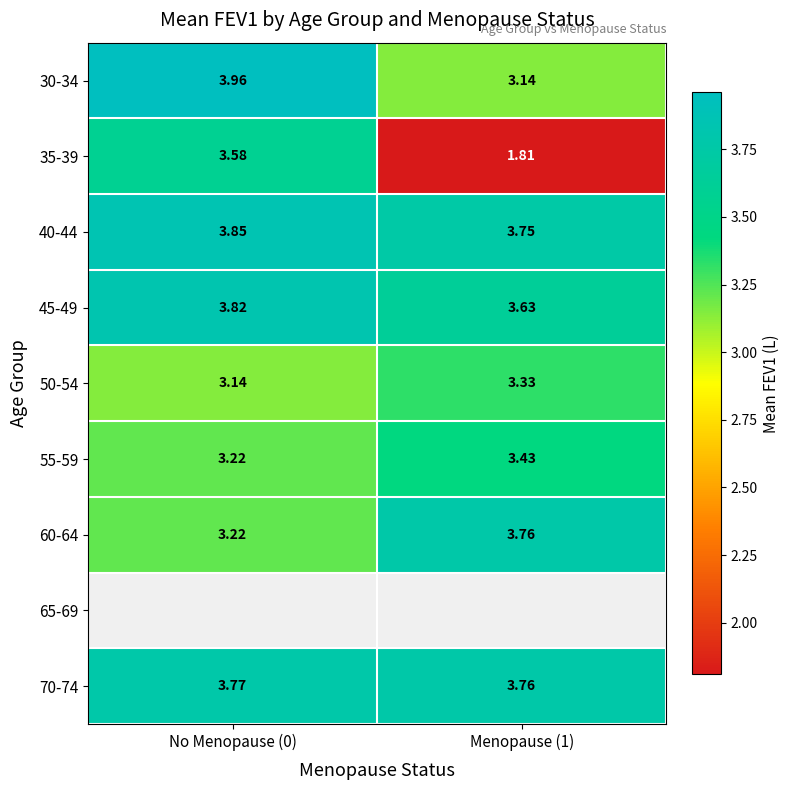

What is the sum of the 45-49 values at Menopause (1) and No Menopause (0)?

7.4